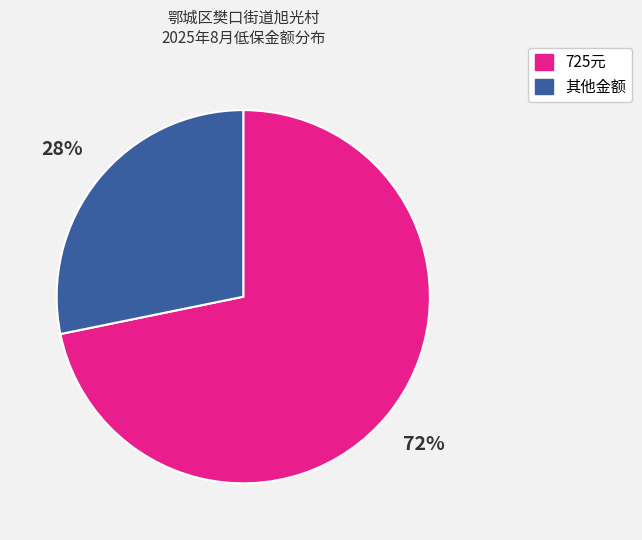

Does any single category account for the majority?

Yes